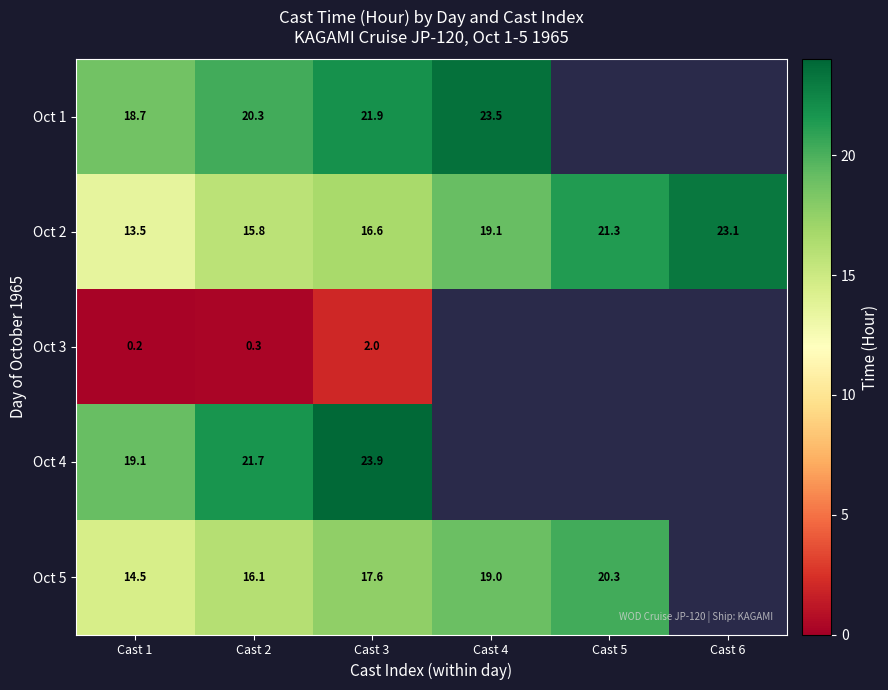

What is the sum of the Oct 2 values at Cast 5 and Cast 3?

37.9